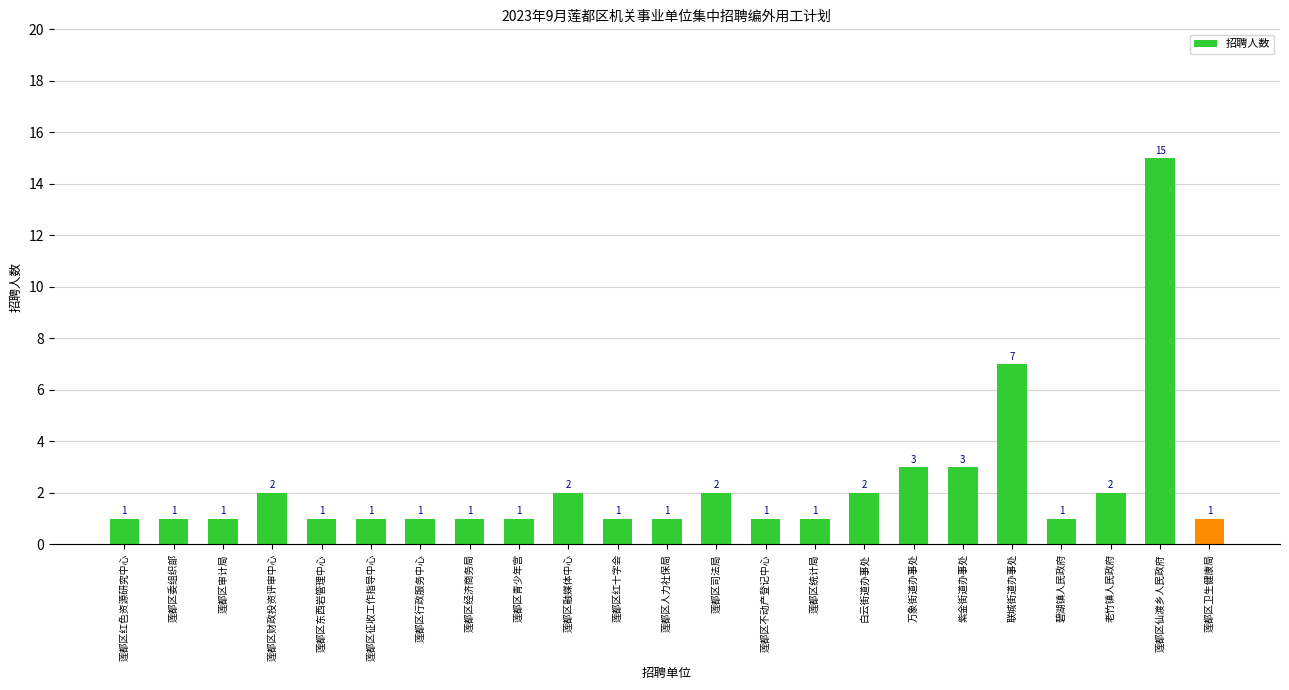

Reading right to left, list all the values displayed in this chart.

莲都区卫生健康局=1	莲都区仙渡乡人民政府=15	老竹镇人民政府=2	碧湖镇人民政府=1	联城街道办事处=7	紫金街道办事处=3	万象街道办事处=3	白云街道办事处=2	莲都区统计局=1	莲都区不动产登记中心=1	莲都区司法局=2	莲都区人力社保局=1	莲都区红十字会=1	莲都区融媒体中心=2	莲都区青少年宫=1	莲都区经济商务局=1	莲都区行政服务中心=1	莲都区征收工作指导中心=1	莲都区东西岩管理中心=1	莲都区财政投资评审中心=2	莲都区审计局=1	莲都区委组织部=1	莲都区红色资源研究中心=1